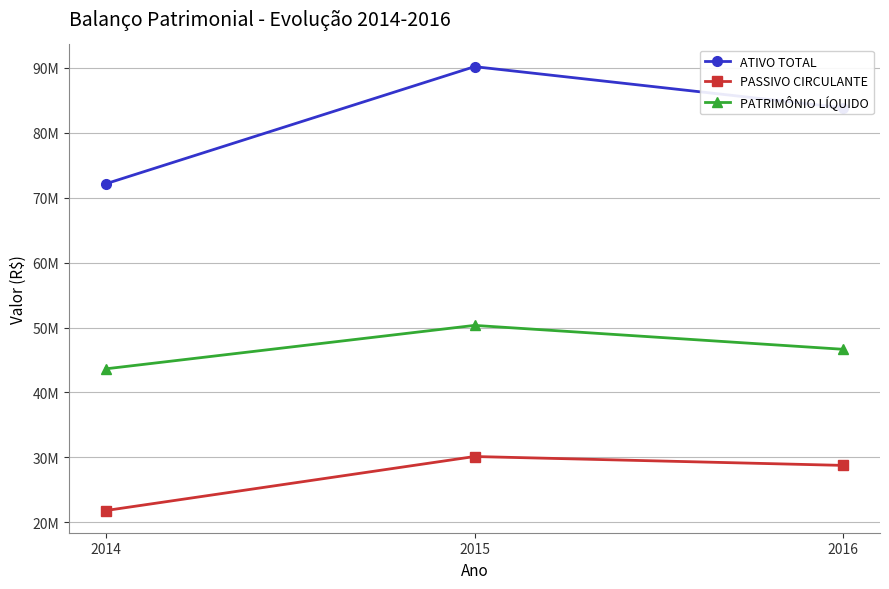

What are all the series names shown in the legend?

ATIVO TOTAL, PASSIVO CIRCULANTE, PATRIMÔNIO LÍQUIDO